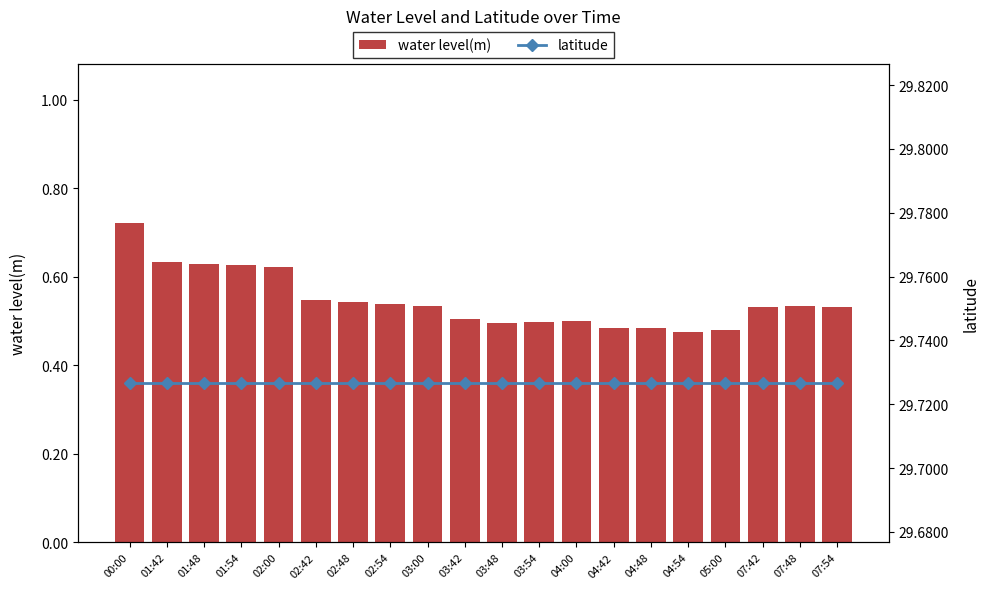

Between 02:54 and 07:42, which series saw the biggest shift?

water level(m)